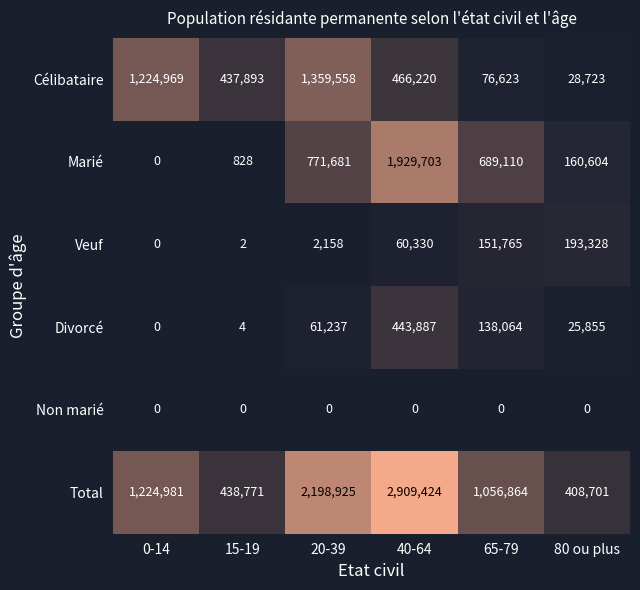

What is the difference between the highest and lowest values at 65-79?

1056864